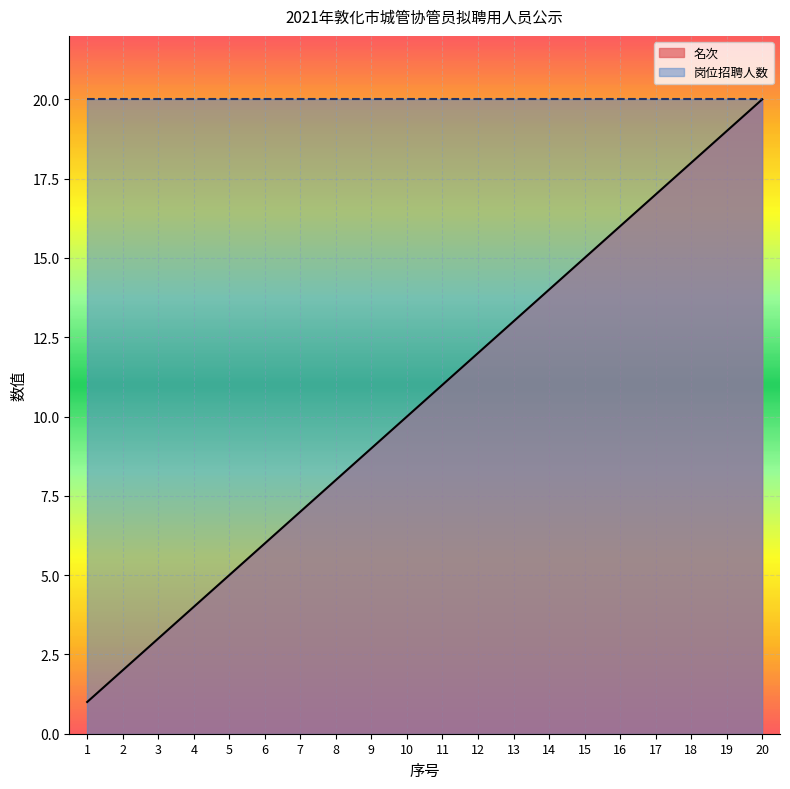

True or false: there are more than 0 points higher than both neighbors.

False